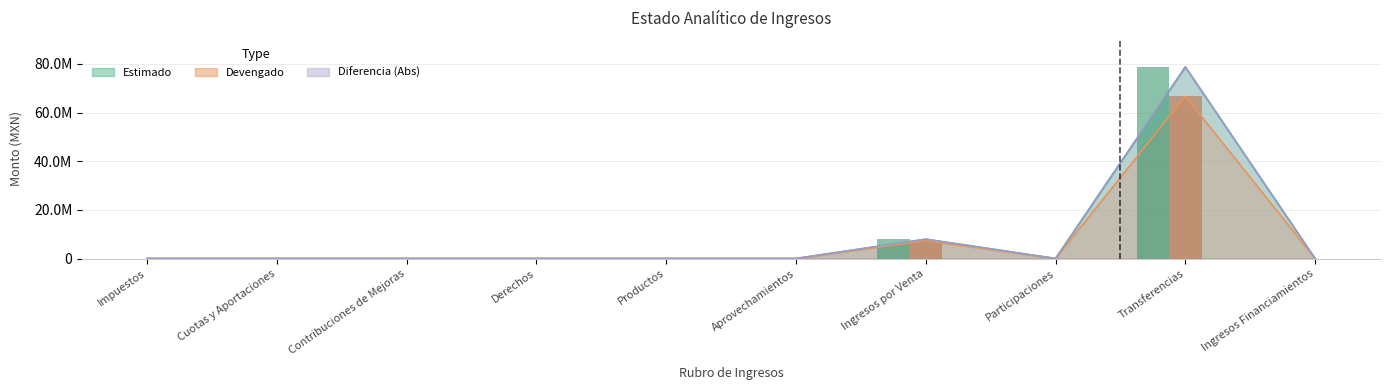

Reading left to right, extract all data points from this chart.

Estimado: Impuestos=0.0	Cuotas y Aportaciones=0.0	Contribuciones de Mejoras=0.0	Derechos=0.0	Productos=0.0	Aprovechamientos=0.0	Ingresos por Venta=7959000.0	Participaciones=0.0	Transferencias=78782362.6	Ingresos Financiamientos=0.0
Devengado: Impuestos=0.0	Cuotas y Aportaciones=0.0	Contribuciones de Mejoras=0.0	Derechos=0.0	Productos=0.0	Aprovechamientos=0.0	Ingresos por Venta=7339381.0	Participaciones=0.0	Transferencias=66711777.2	Ingresos Financiamientos=0.0
Diferencia: Impuestos=0.0	Cuotas y Aportaciones=0.0	Contribuciones de Mejoras=0.0	Derechos=0.0	Productos=0.0	Aprovechamientos=0.0	Ingresos por Venta=7959000.0	Participaciones=0.0	Transferencias=78782362.6	Ingresos Financiamientos=0.0